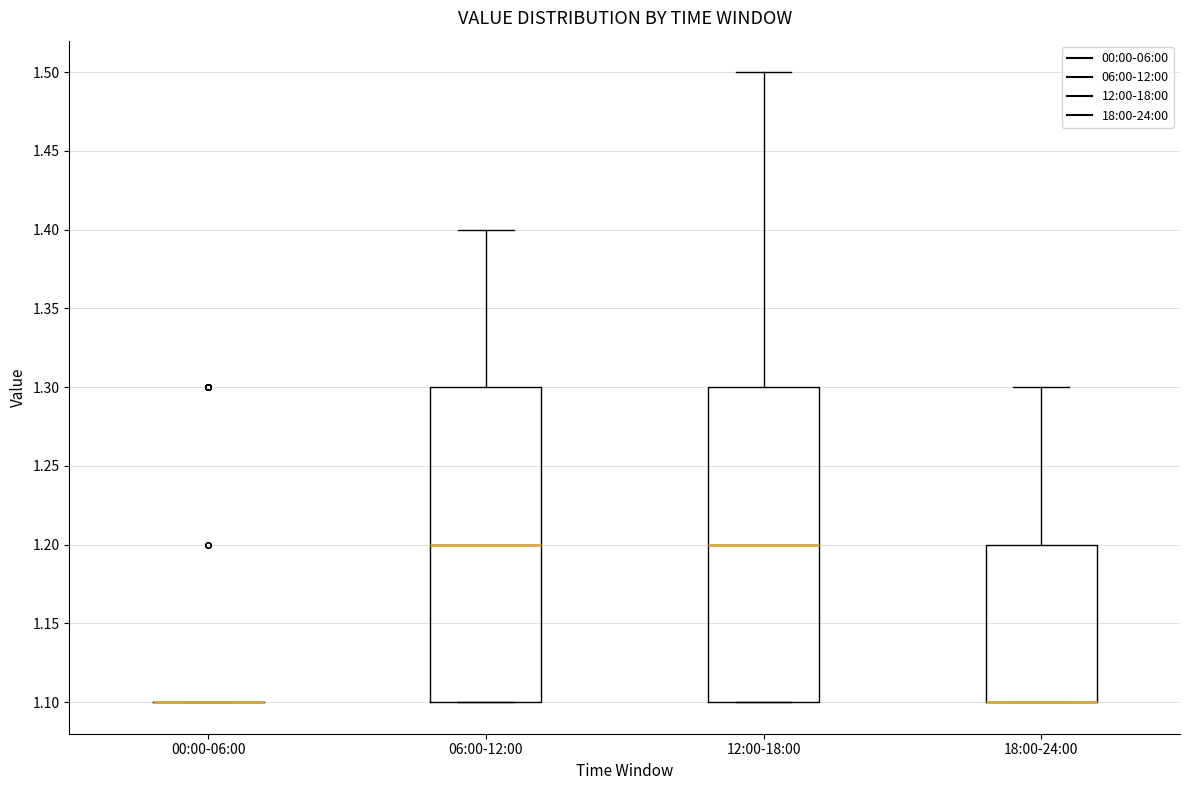

Reading left to right, transcribe this box plot: for each box, give where its median line is, the range the box spans, and where its two whiskers end, as read against the y-axis. The values are not printed on the chart, so give them approximately, as read against the axis.

00:00-06:00: box collapsed to a line at 1.1, whiskers 1.1 to 1.1
06:00-12:00: median 1.2, box 1.1 to 1.3, whiskers 1.1 to 1.4
12:00-18:00: median 1.2, box 1.1 to 1.3, whiskers 1.1 to 1.5
18:00-24:00: median 1.1 (drawn on the box's lower edge), box 1.1 to 1.2, whiskers 1.1 to 1.3